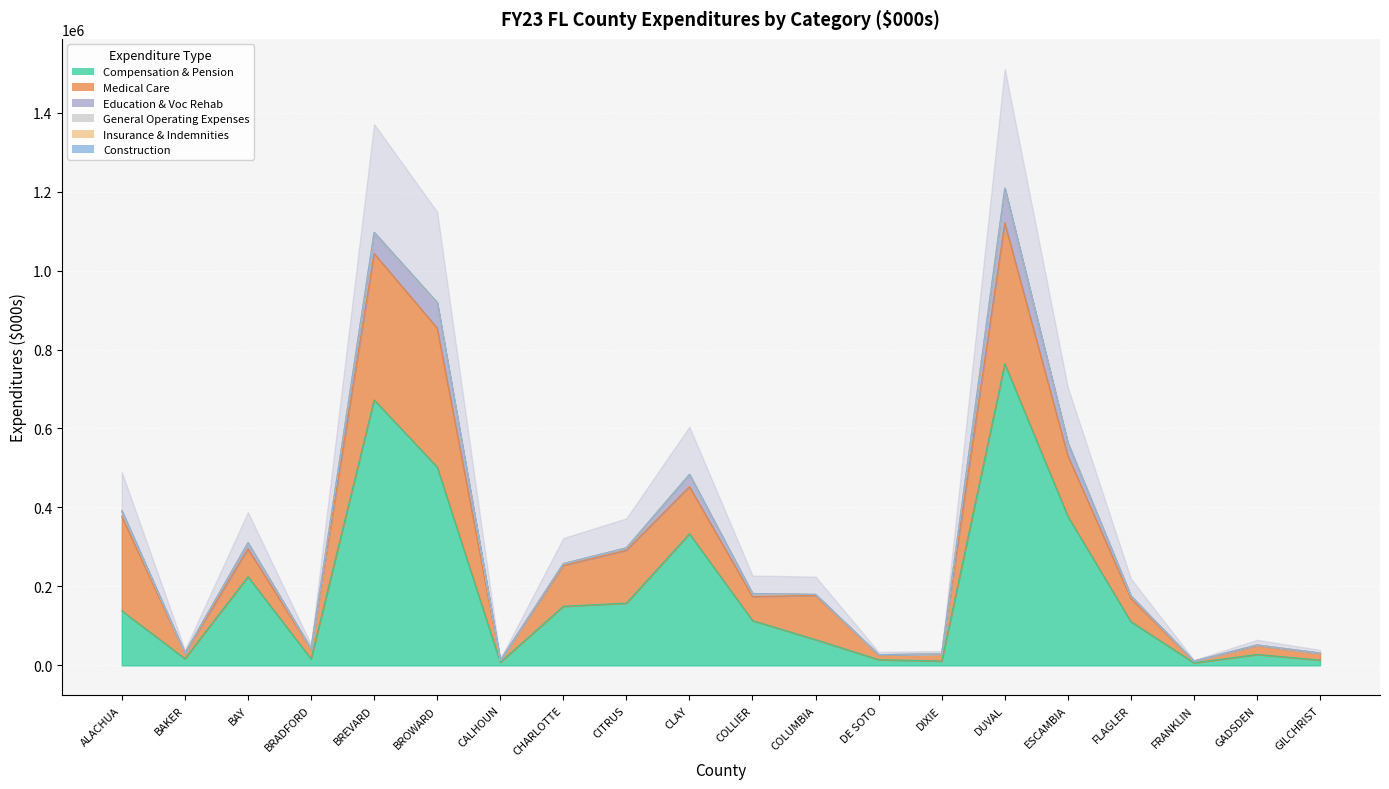

What is the difference between the maximum and minimum values in the Insurance & Indemnities series?

2580.4